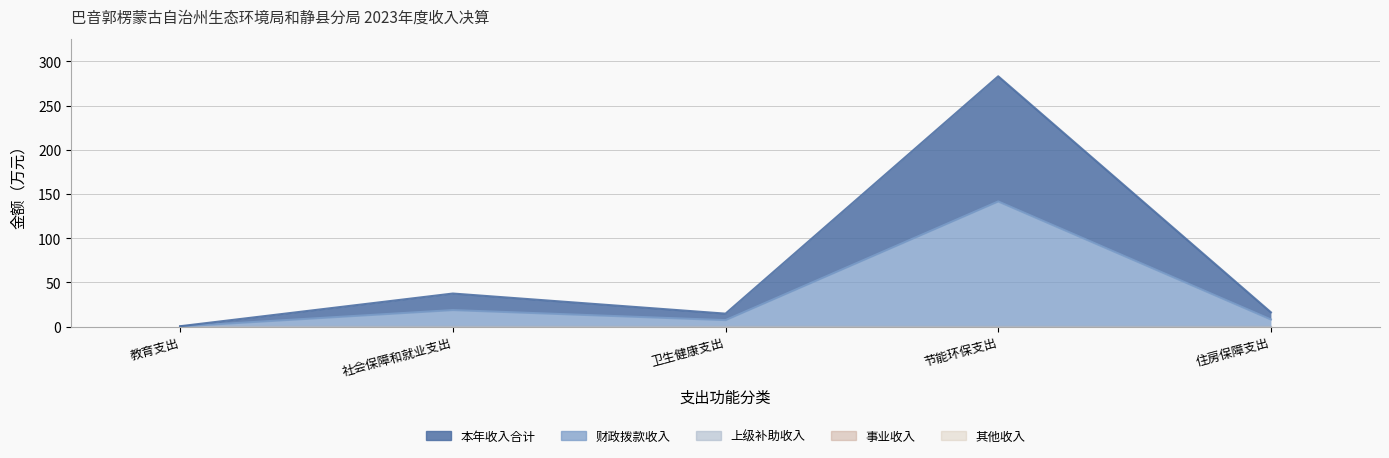

At how many categories does at least one series exceed 15?

2